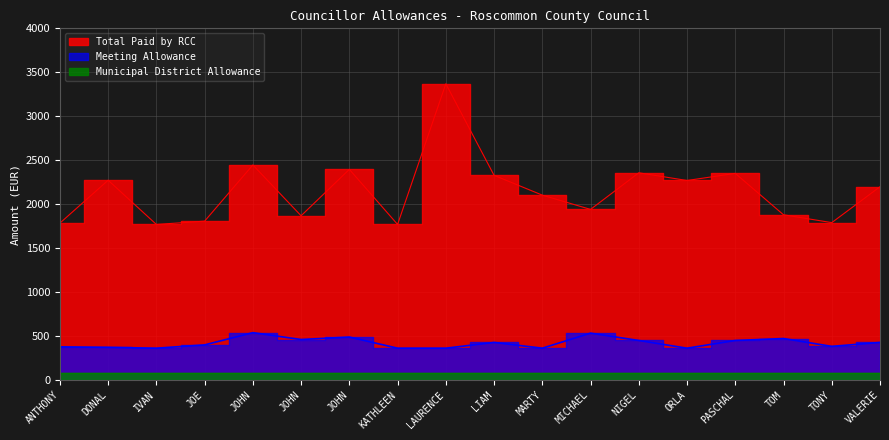

What is the minimum value for Total Paid by RCC?

1769.2